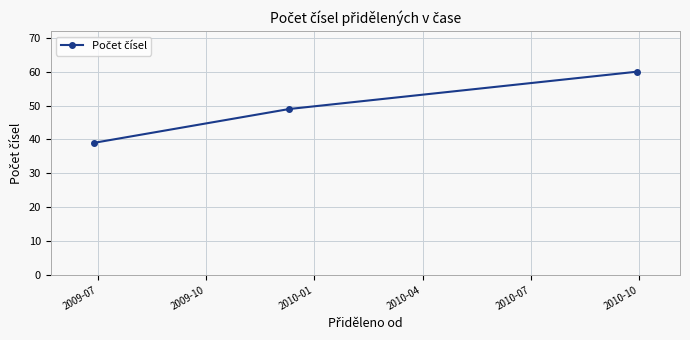

Is this an area chart (filled region under the line)?

No